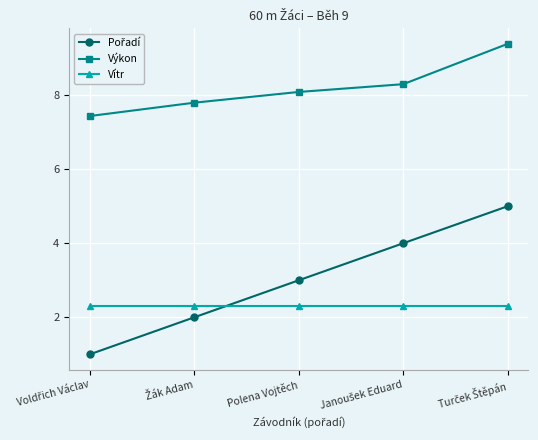

True or false: Vítr and Výkon cross at least once.

False